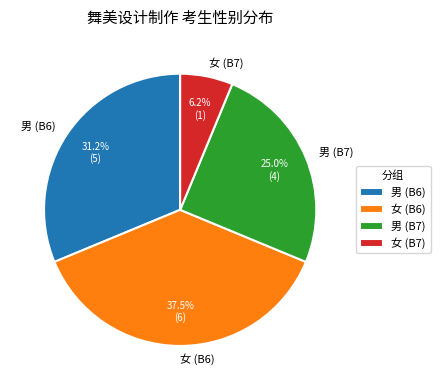

To the nearest percent, what is the average slice percentage?

25%